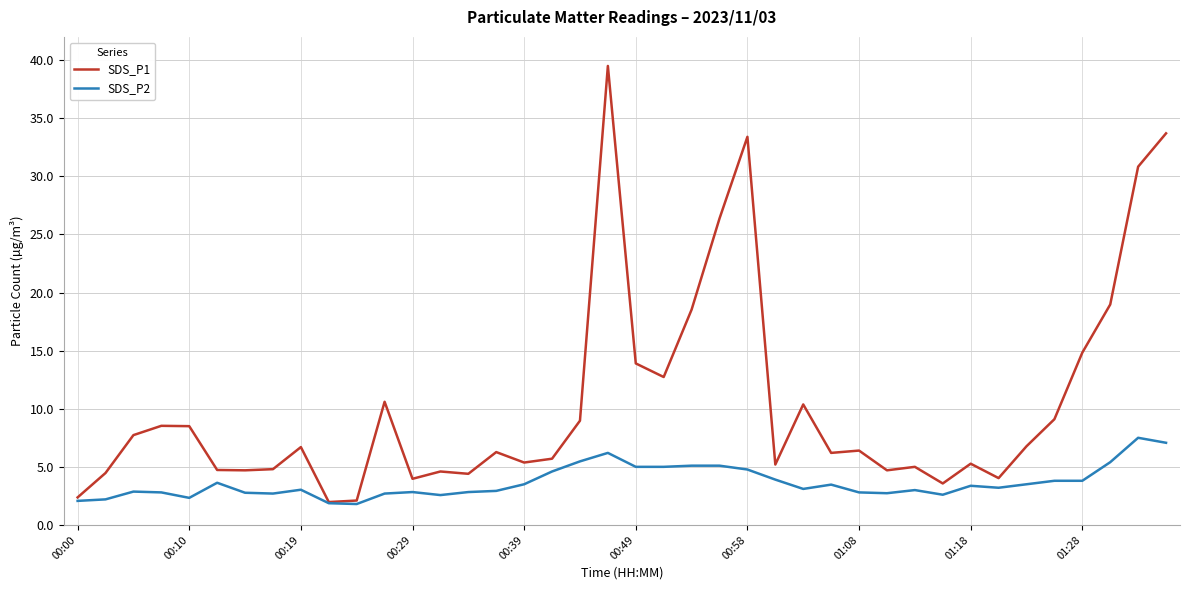

Which series has the largest total across all categories?

SDS_P1